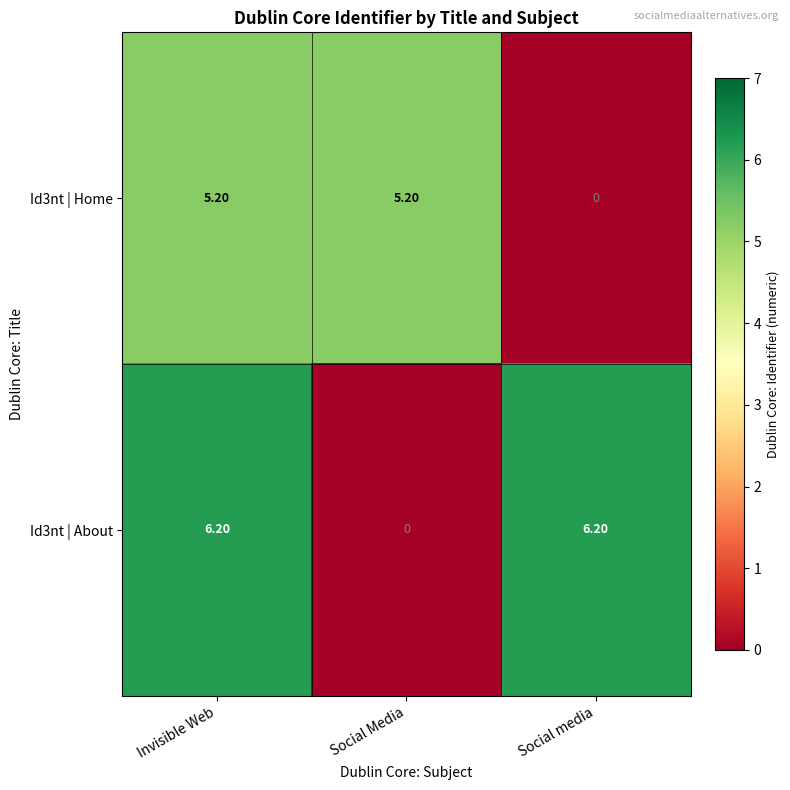

Which series has the largest range (max minus min)?

Id3nt | About